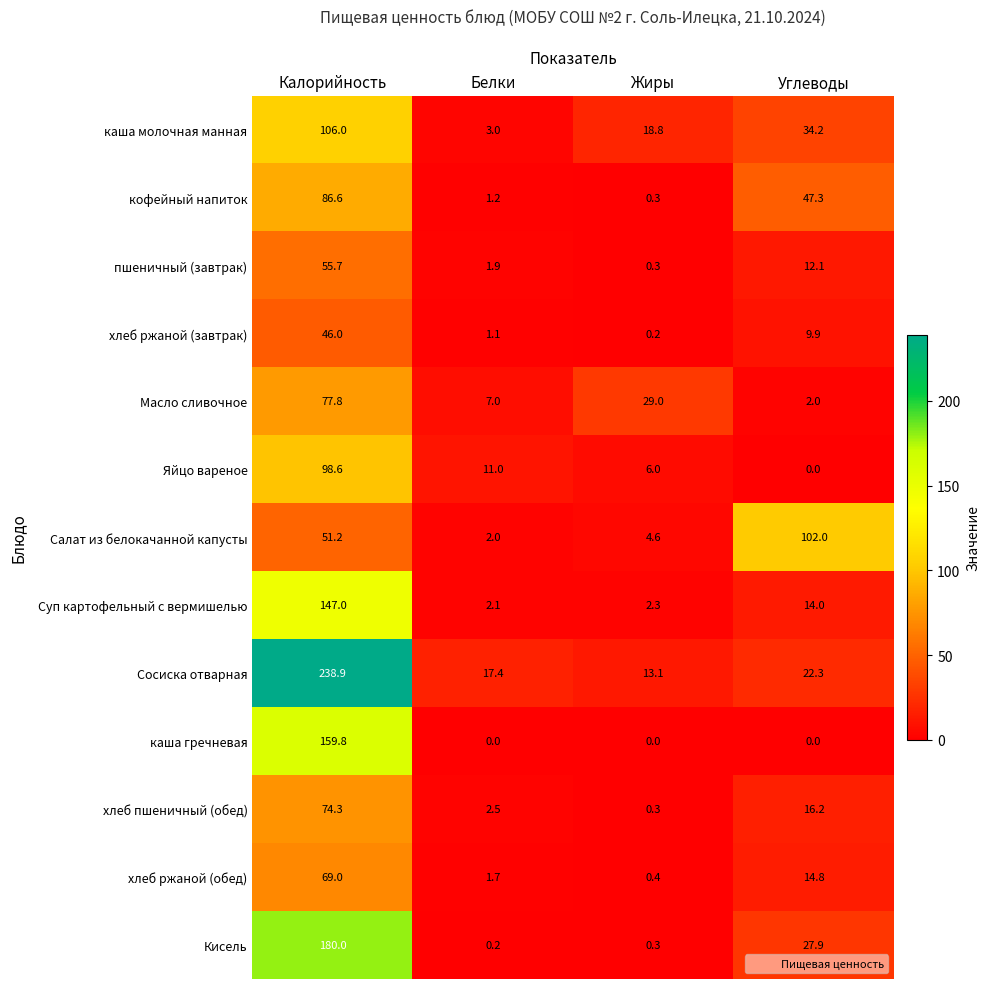

Which series has the largest range (max minus min)?

Сосиска отварная